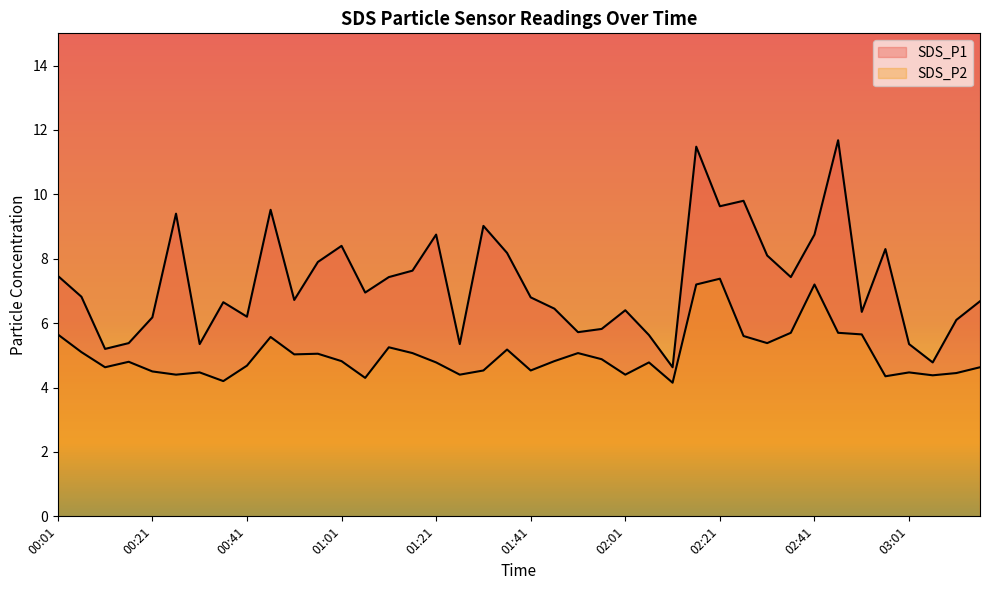

How many lines are shown in the chart?

2